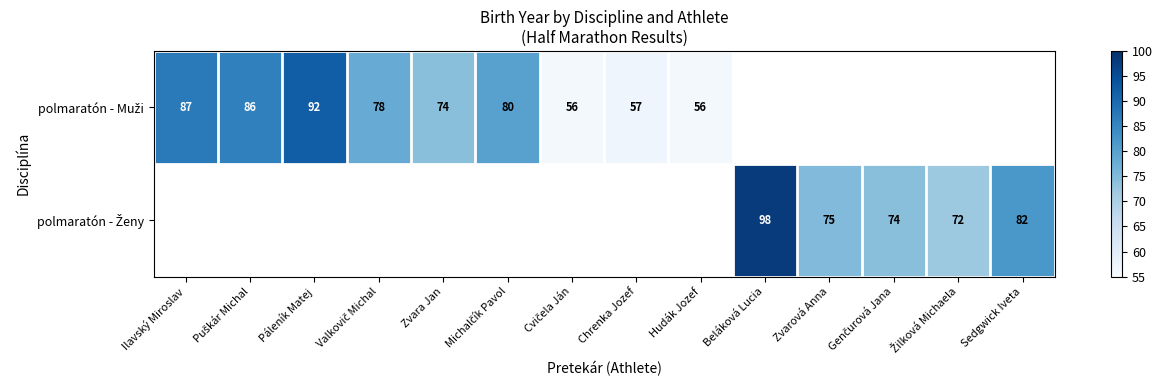

Rank the series by their average value, from lowest to highest.

polmaratón - Muži, polmaratón - Ženy